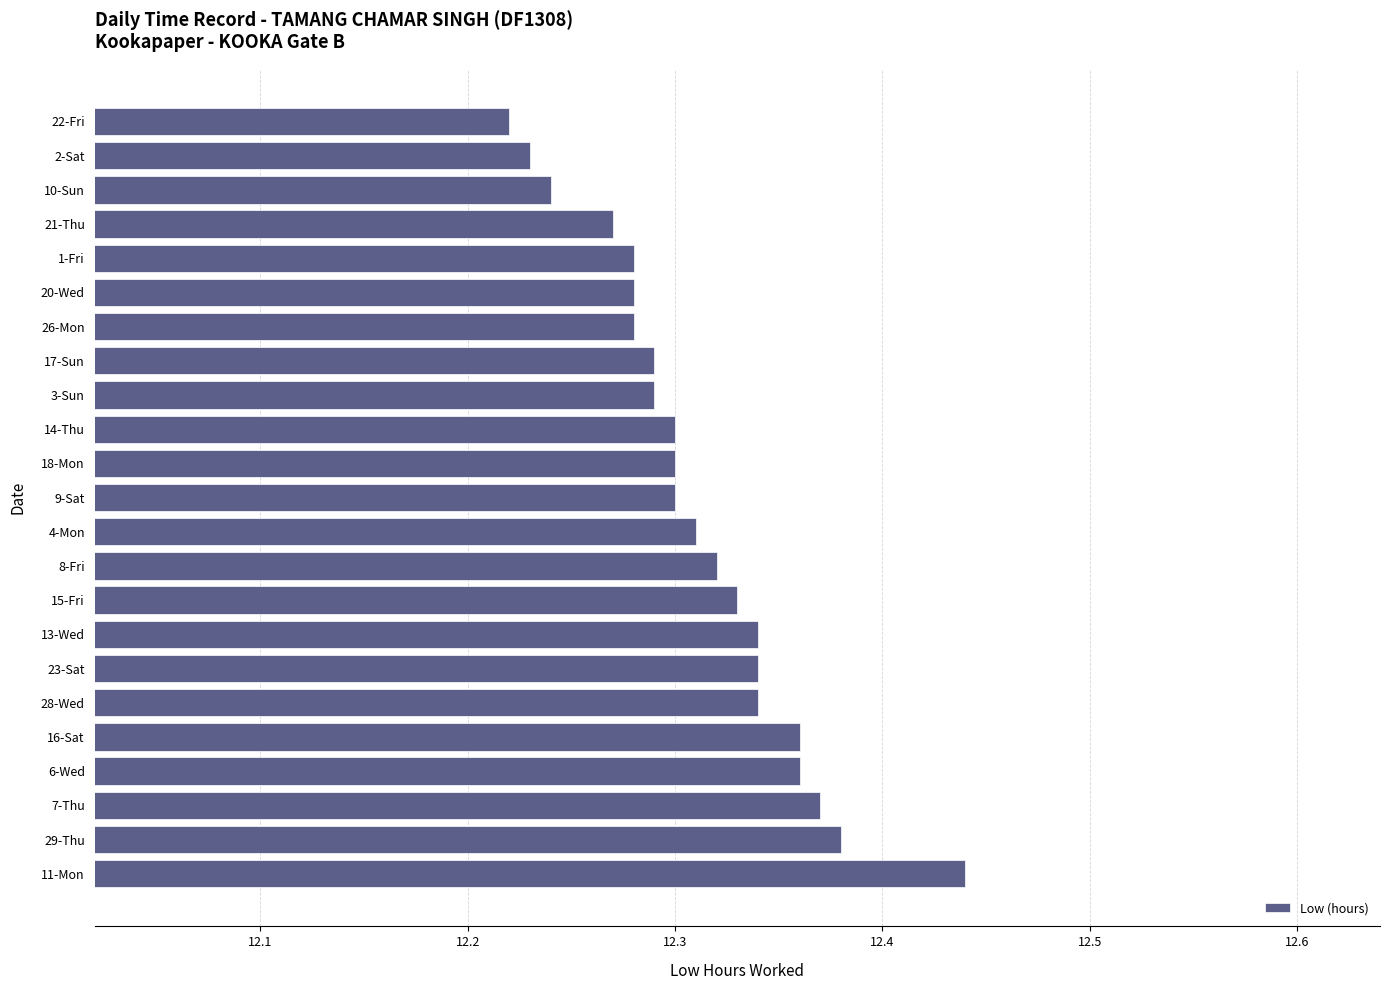

The chart shows a value of 20.0 at 28-Wed. True or false?

False